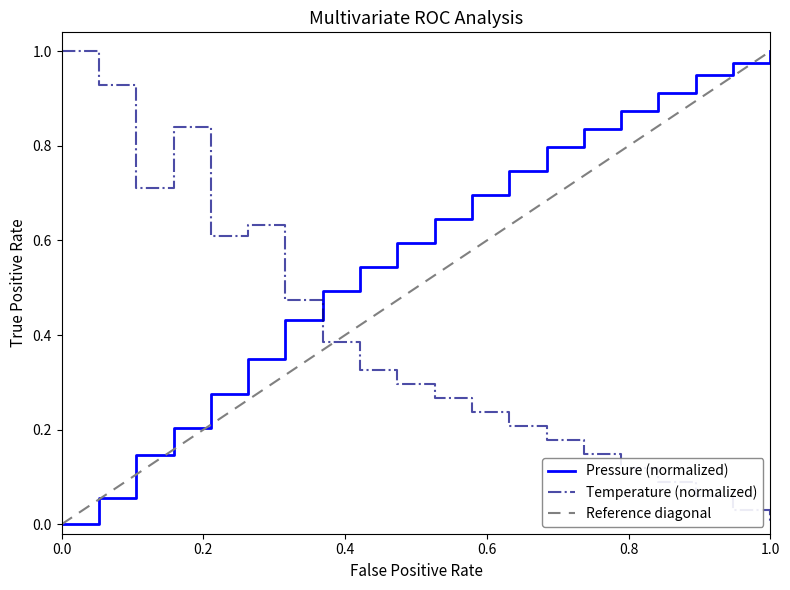

True or false: Temperature (normalized) and Pressure (normalized) intersect in this chart.

True